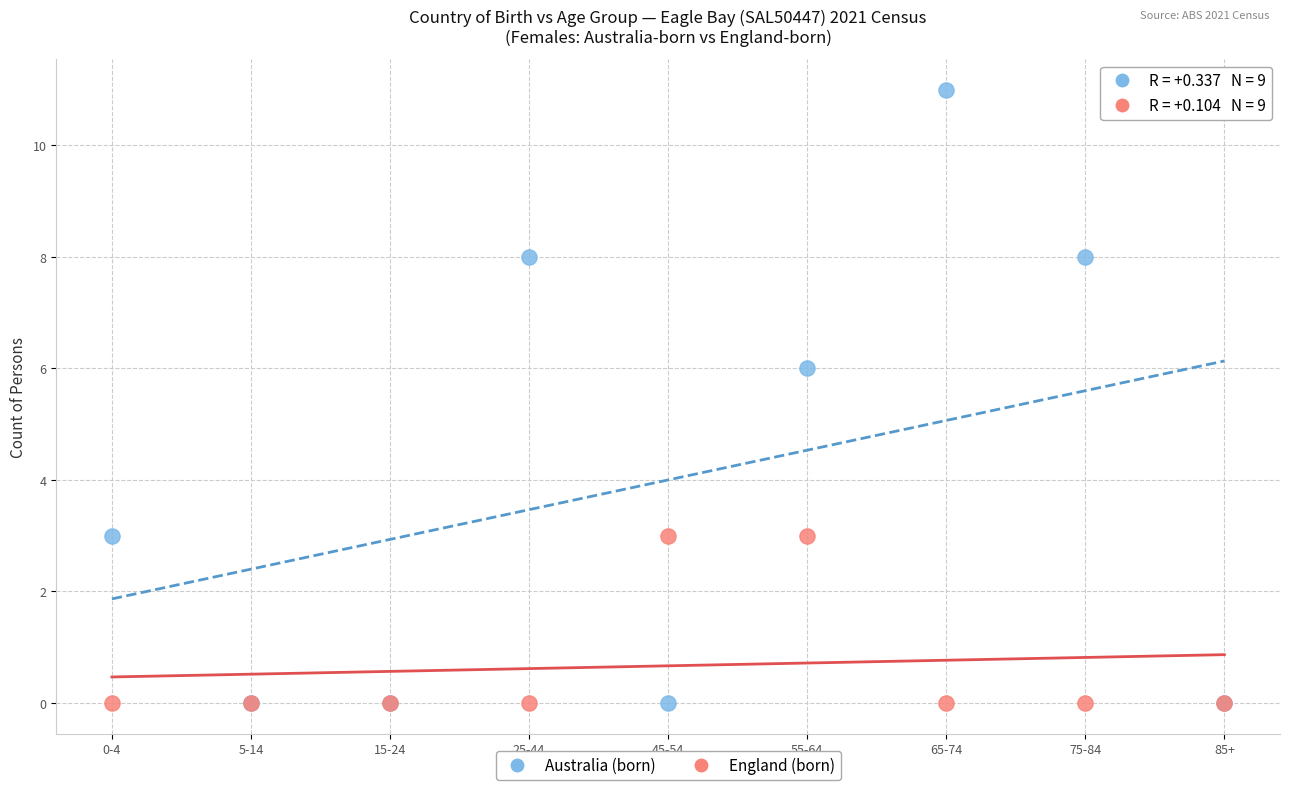

Across all series, what Y value is closest to 5?

6